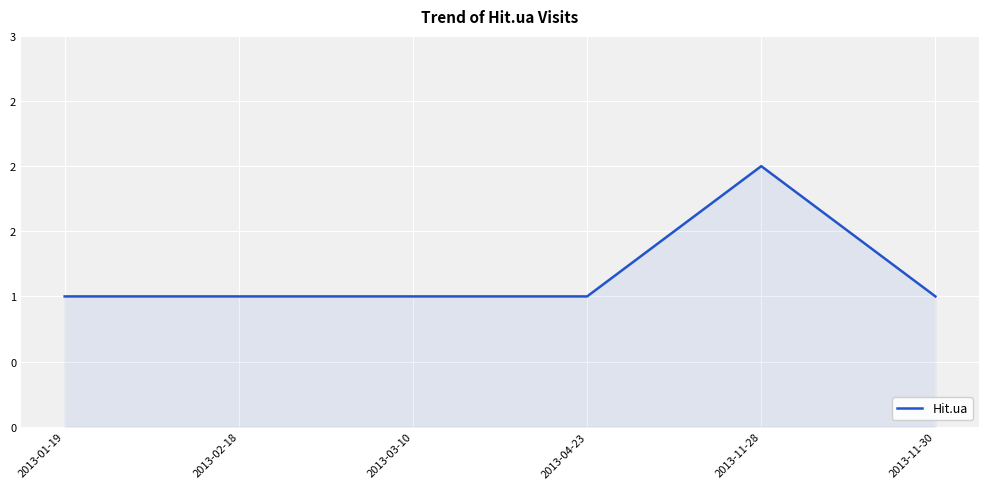

What is the change in value from 2013-03-10 to 2013-11-28?

+1